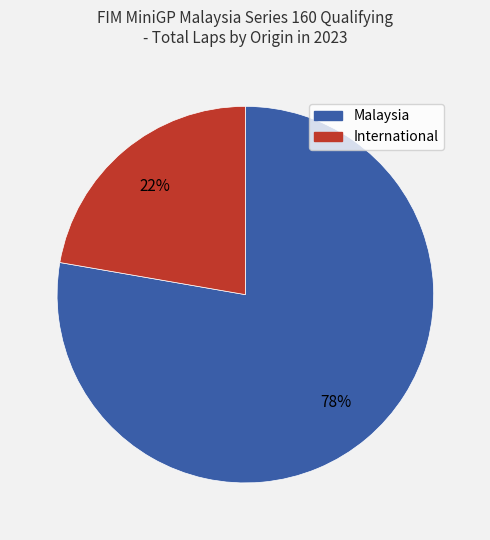

To the nearest percent, what is the average slice percentage?

50%